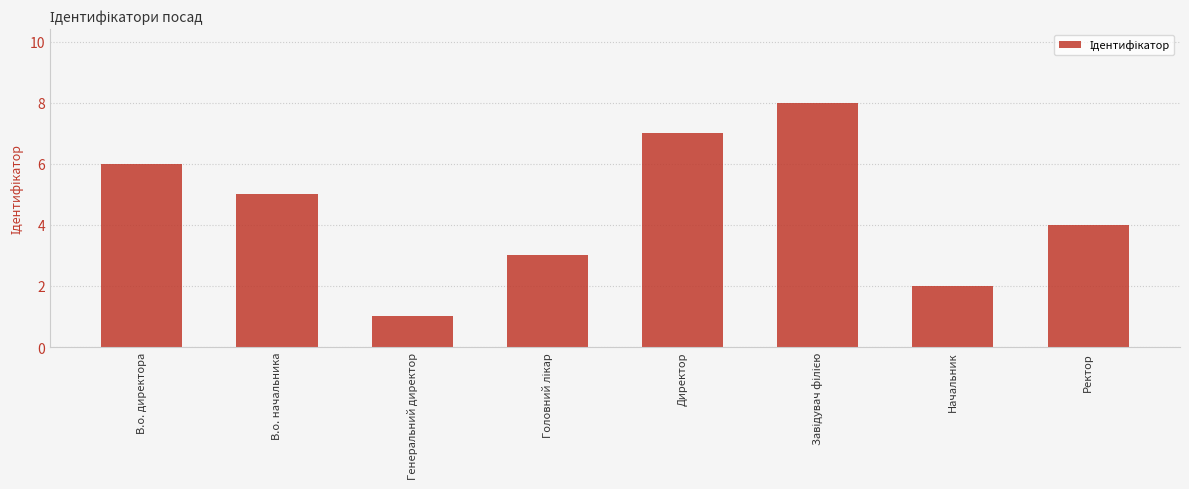

How many values are between 3 and 7?

5